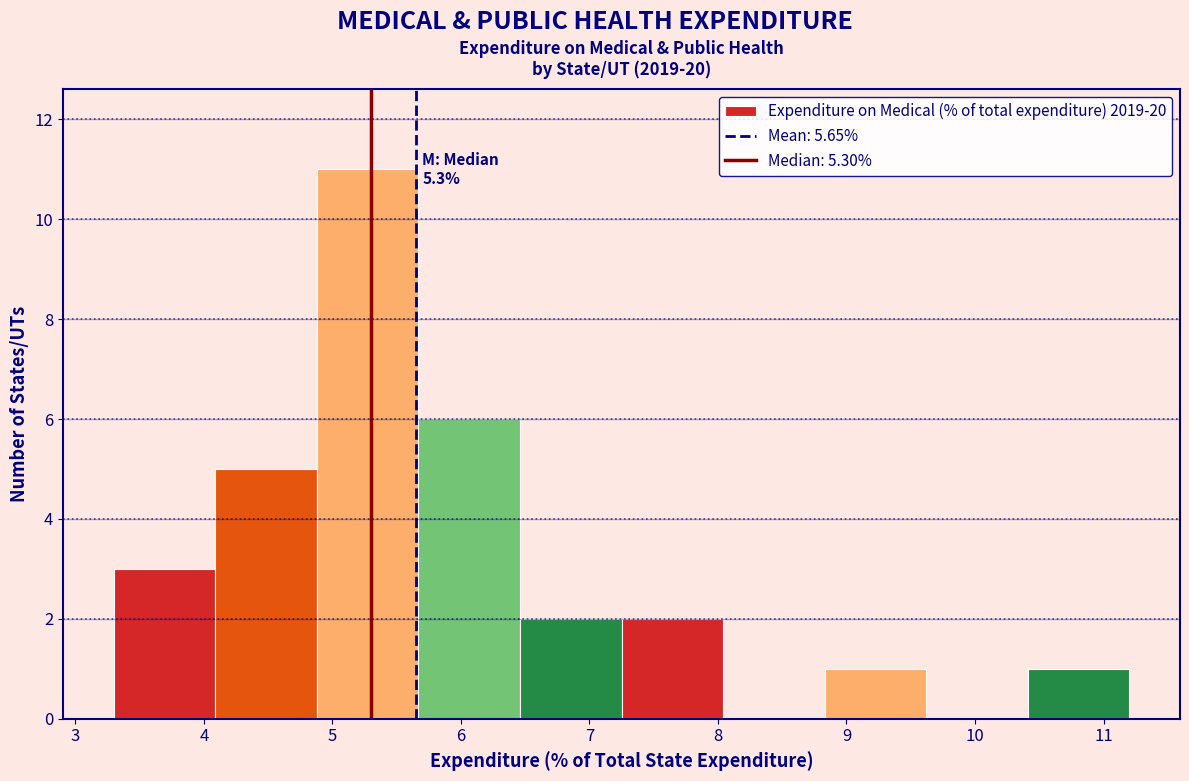

Over which range of the x-axis is the bar tallest?

4.88 to 5.67